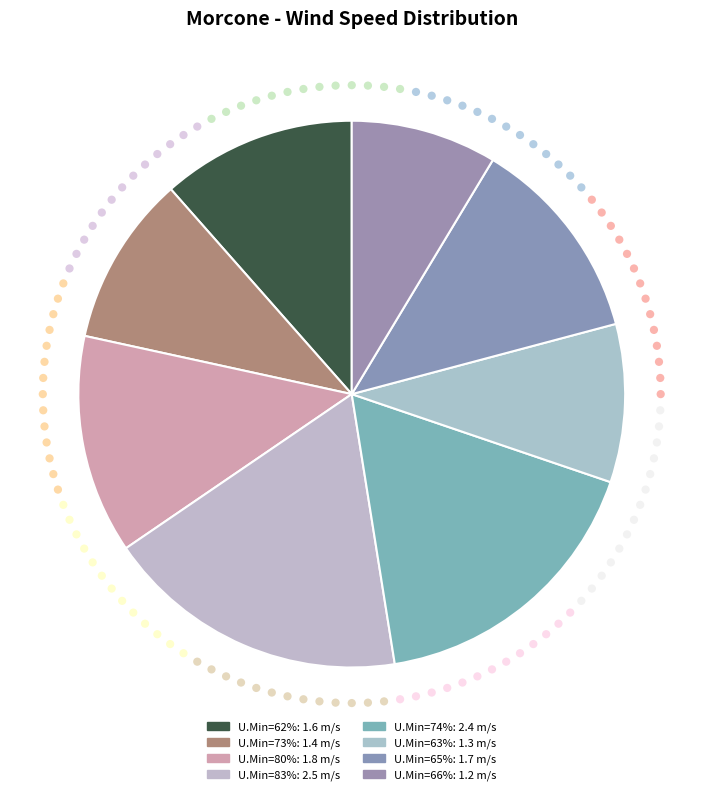

What is the change in value from 73 to 63?

-0.1